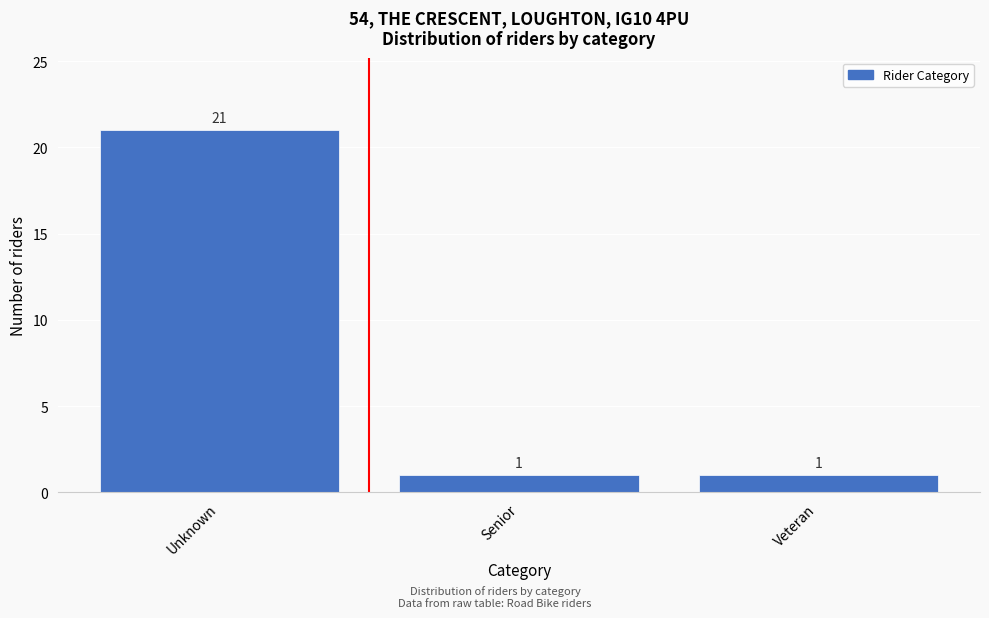

Reading left to right, list all the values displayed in this chart.

21	1	1